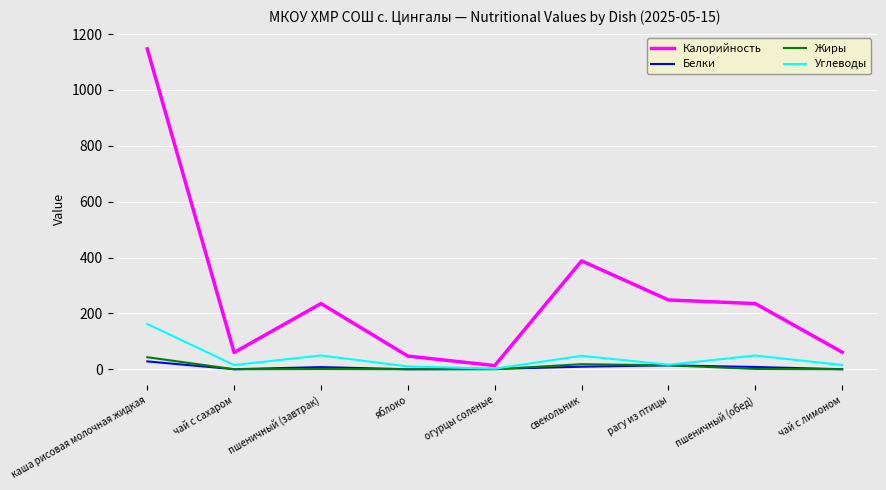

What are all the series names shown in the legend?

Калорийность, Белки, Жиры, Углеводы